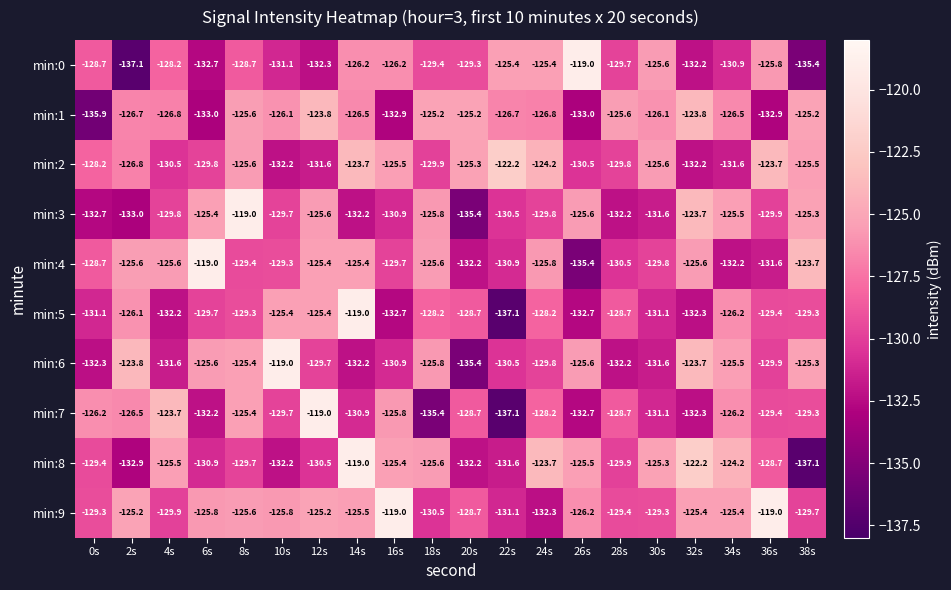

What is the sum of all min:8 values?

-2561.5